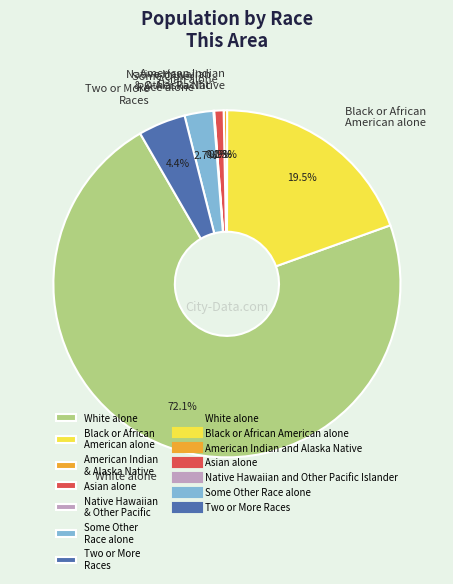

What is the ratio of the value at White alone to the value at Two or More Races?

16.4